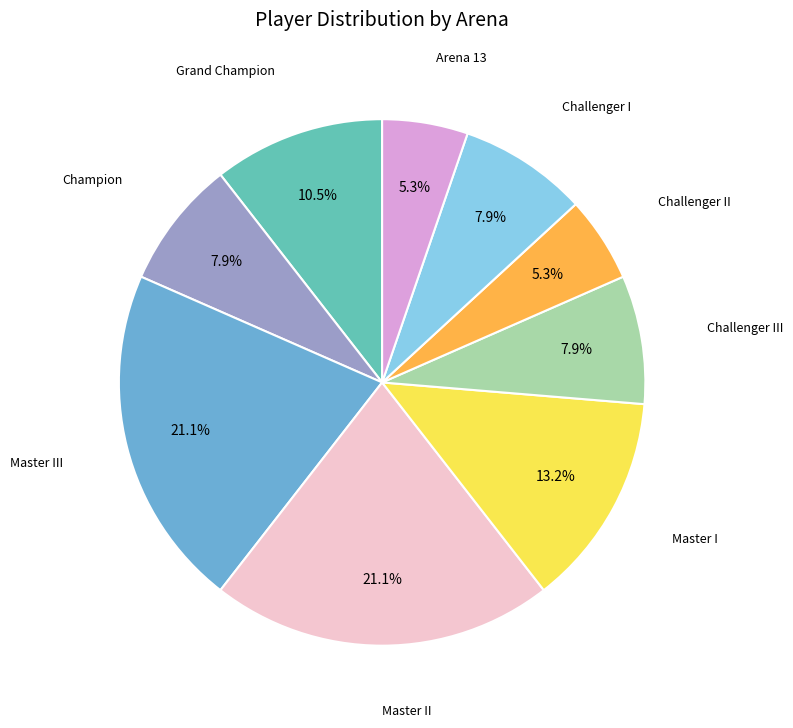

To the nearest percent, what is the difference between the largest and smallest slice percentages?

16%